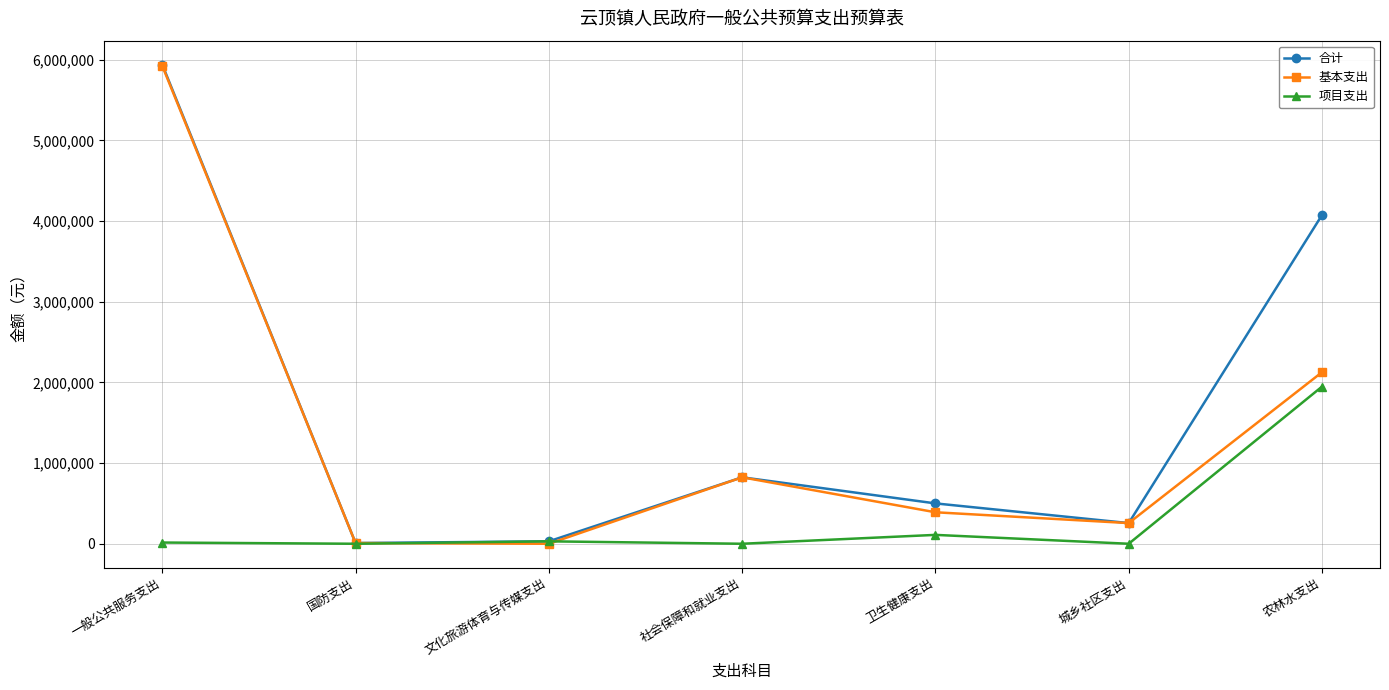

True or false: 基本支出 has more than 2 points higher than both neighbors.

False